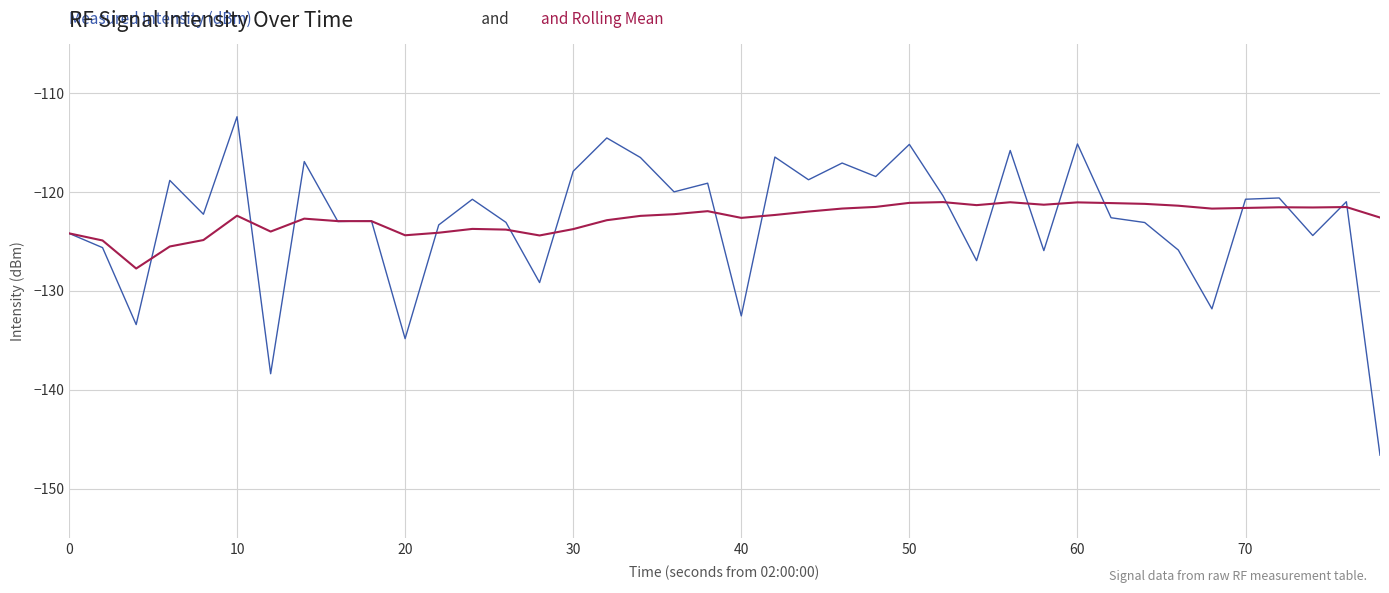

What is the maximum value shown in the chart?

-112.4